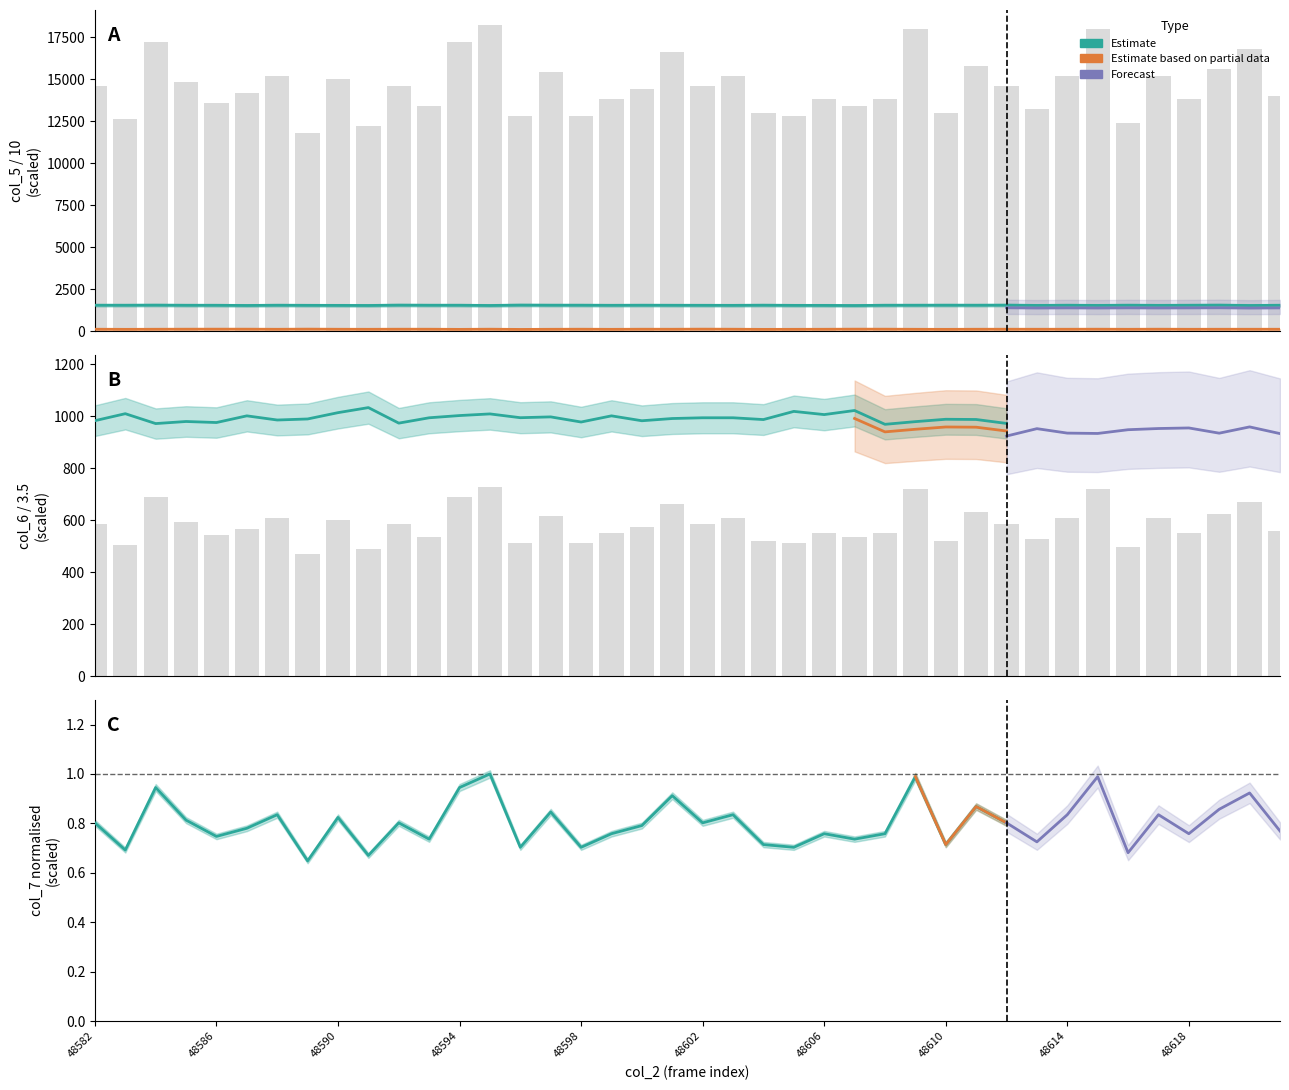

How many values in the col_5 series are below 1552?

20